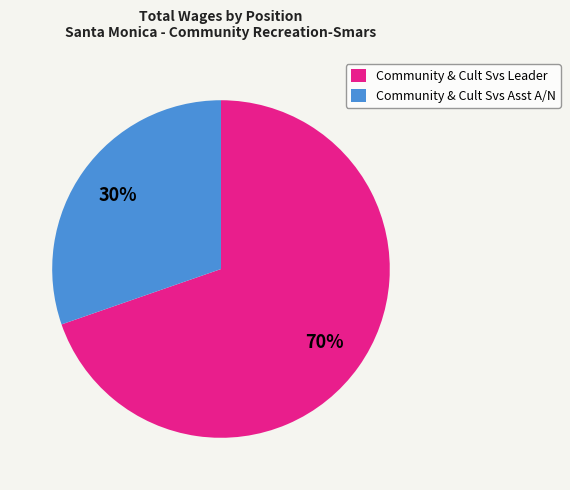

Which category has the smallest portion of the pie?

Community & Cult Svs Asst A/N